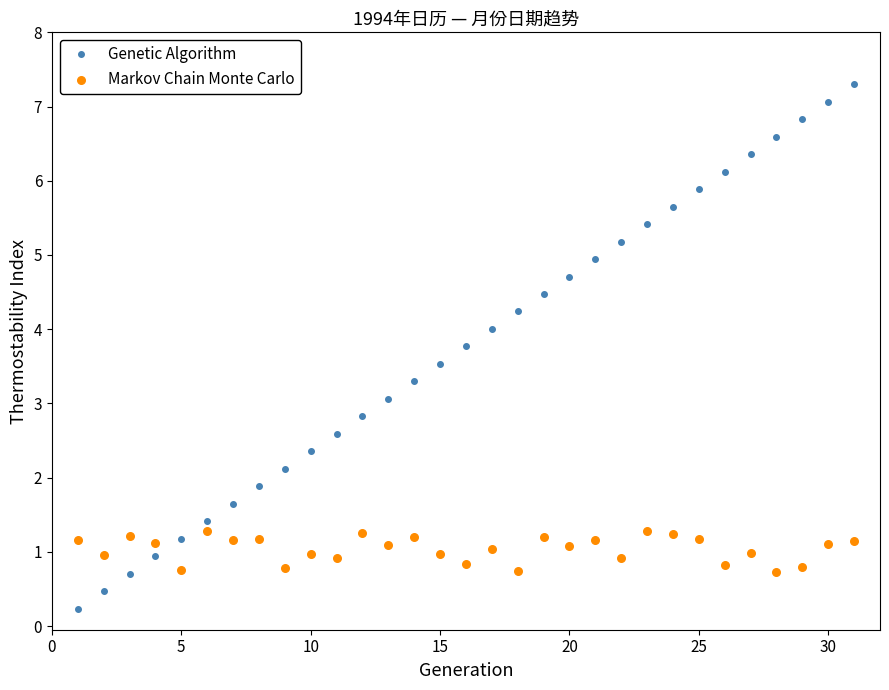

True or false: Genetic Algorithm has more than 2 points higher than both neighbors.

False